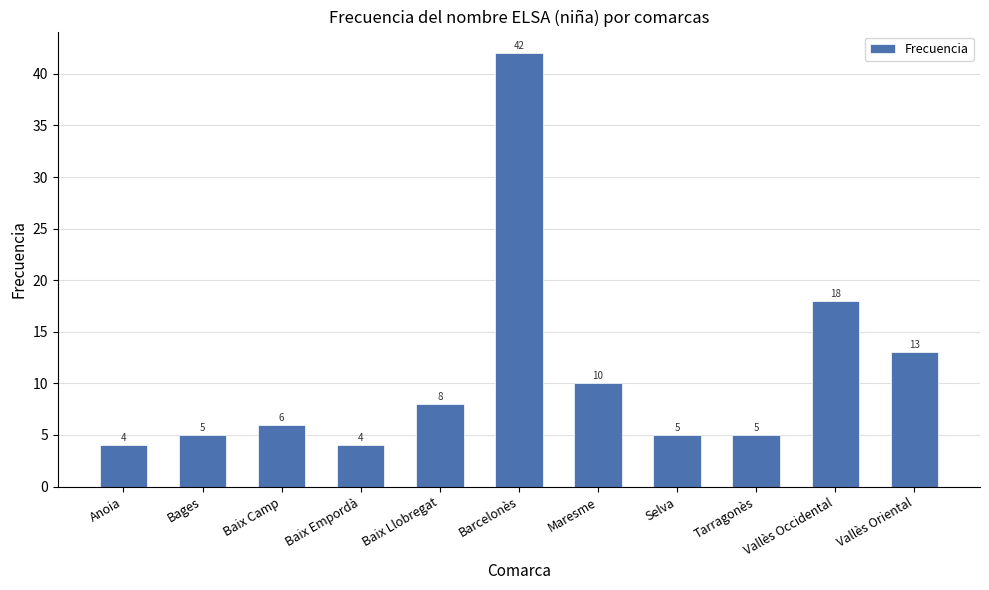

How many data points are less than 6?

5